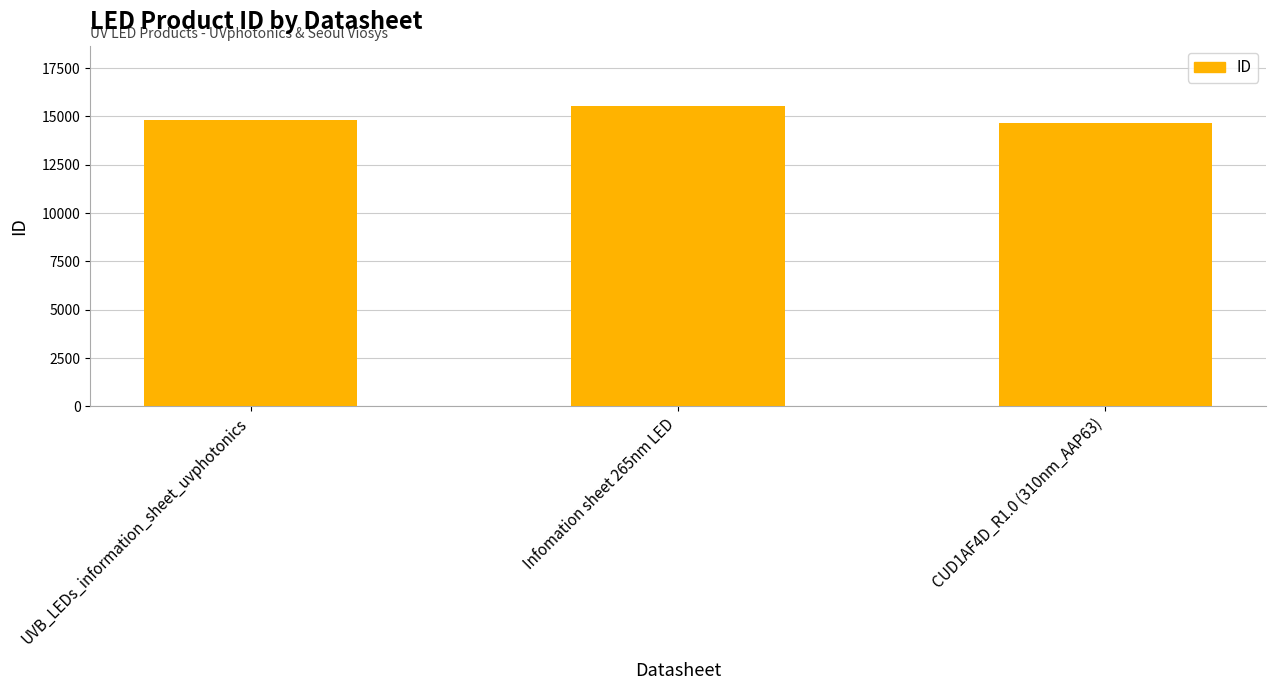

What is the sum of the values at UVB_LEDs_information_sheet_uvphotonics and CUD1AF4D_R1.0 (310nm_AAP63)?

29481